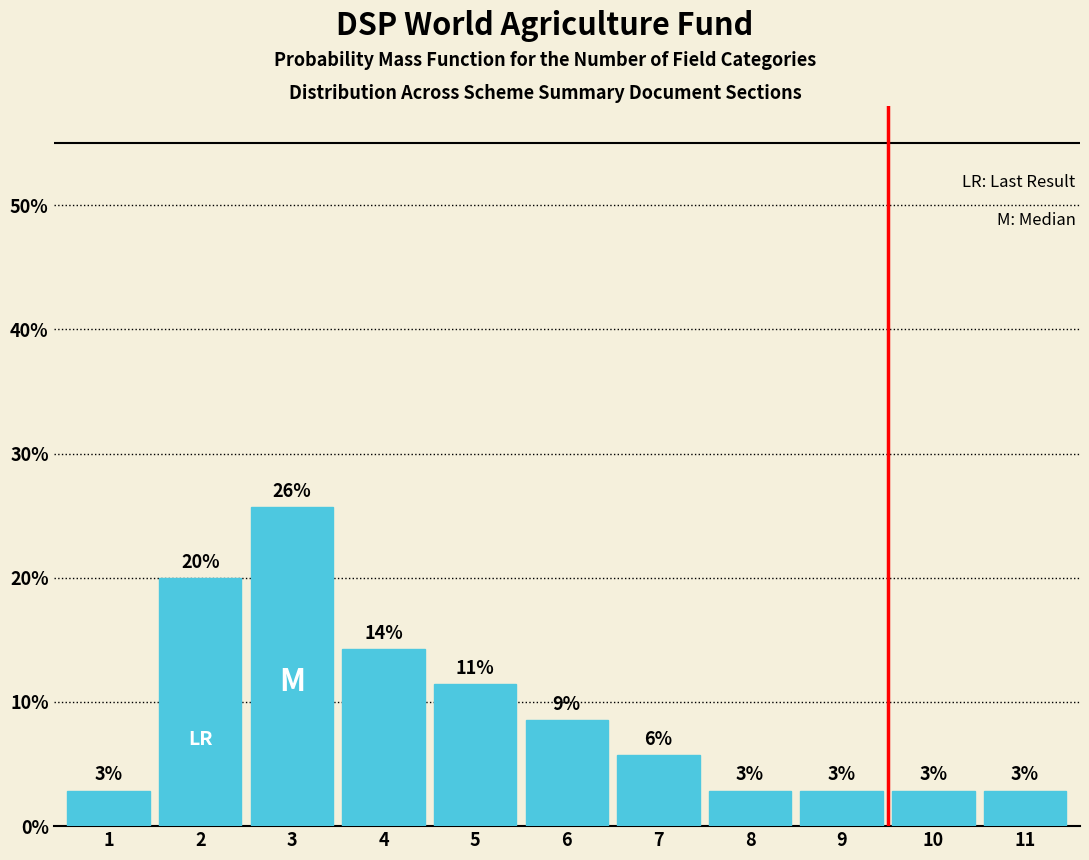

Are the bars horizontal?

No